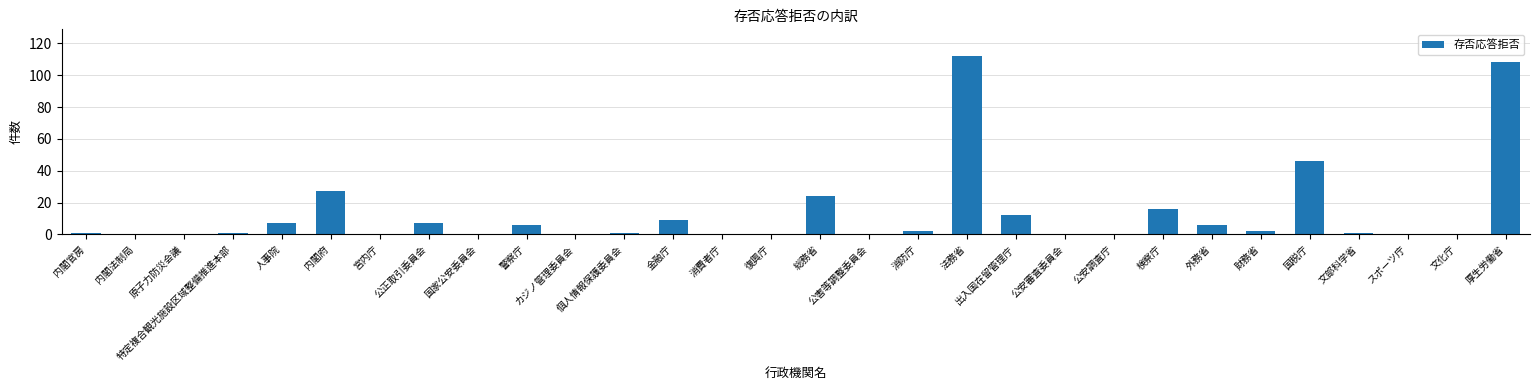

Between 出入国在留管理庁 and 公安審査委員会, which is larger?

出入国在留管理庁